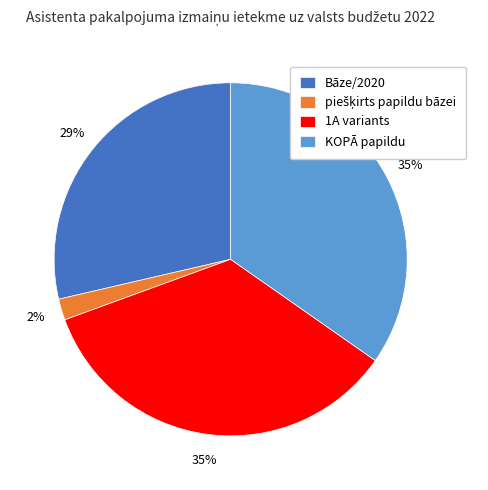

What is the ratio of the value at Bāze/2020 to the value at KOPĀ papildu?

0.8